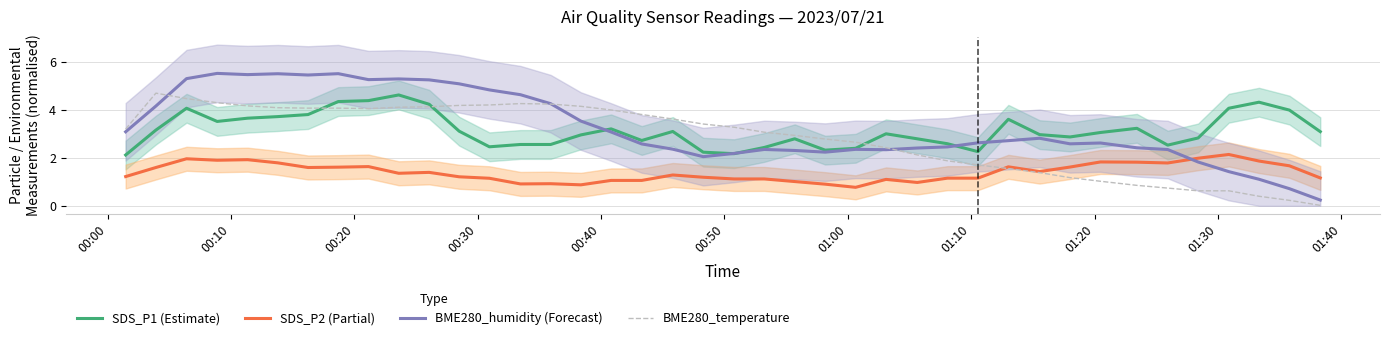

True or false: SDS_P2 (Partial) and BME280_humidity (Forecast) intersect in this chart.

True